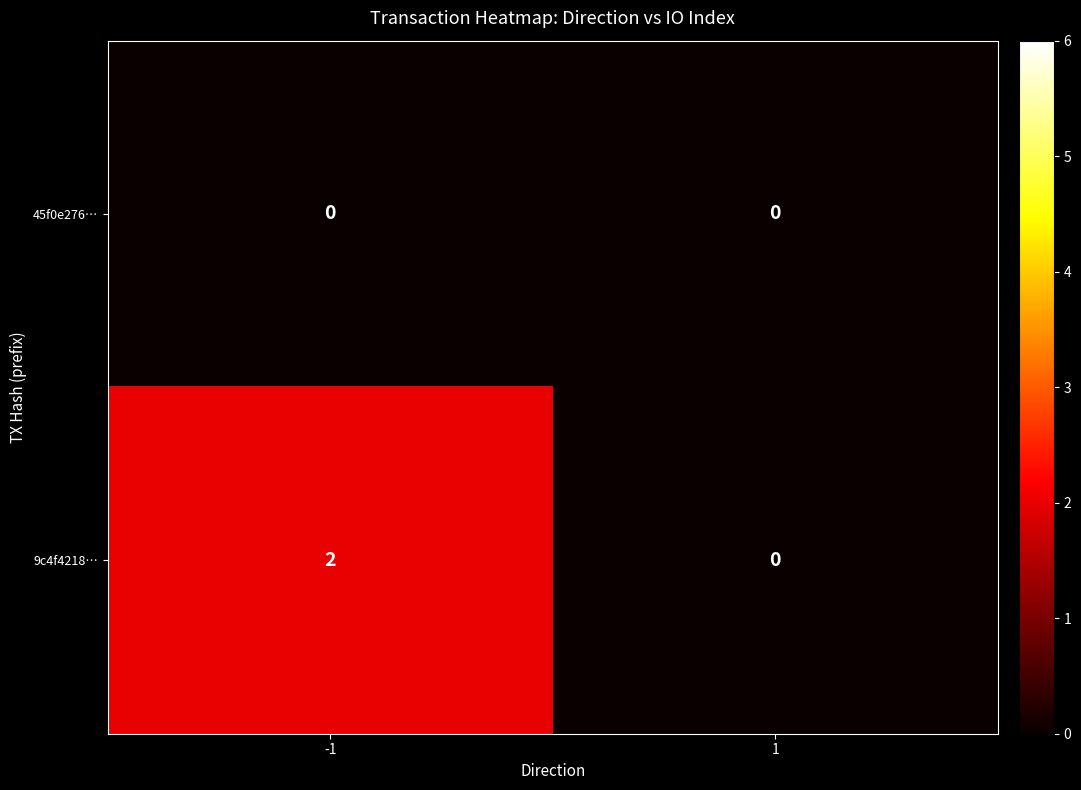

Reading right to left, list all the values displayed in this chart.

45f0e276…: 0	0
9c4f4218…: 0	2